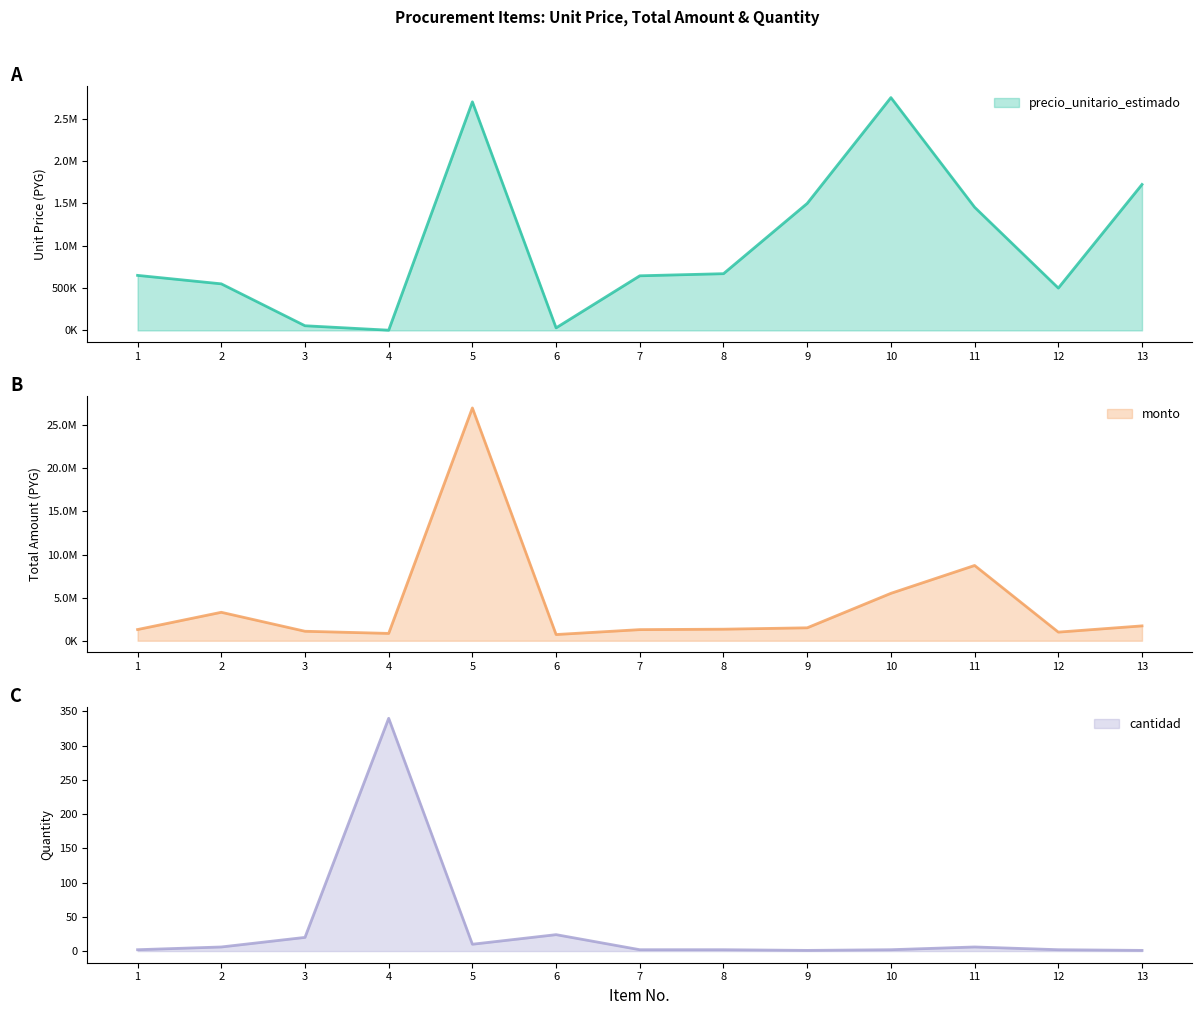

Count the number of categories in the chart.

13